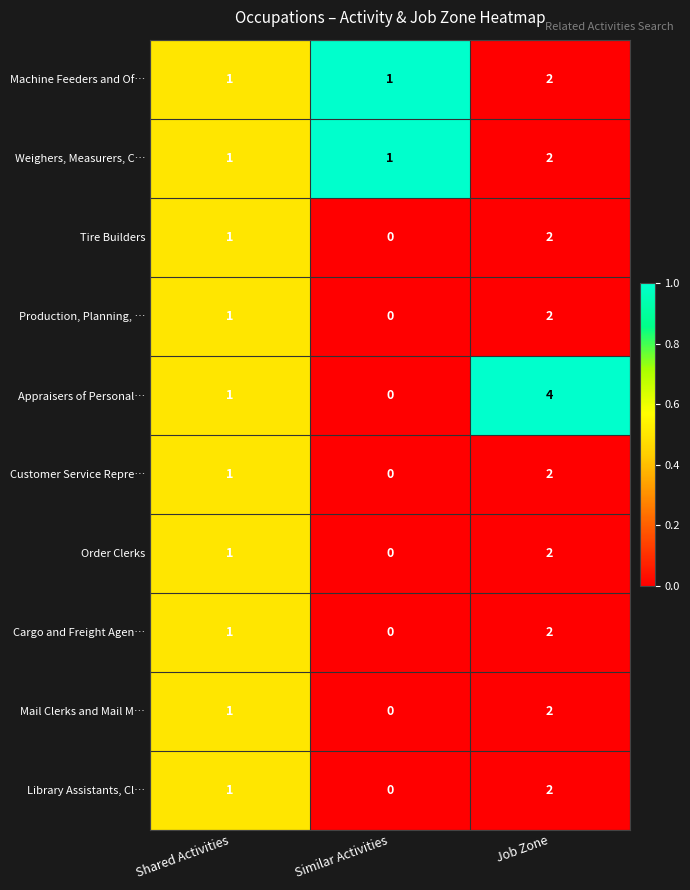

Which category has the lowest value across all series?

Similar Activities